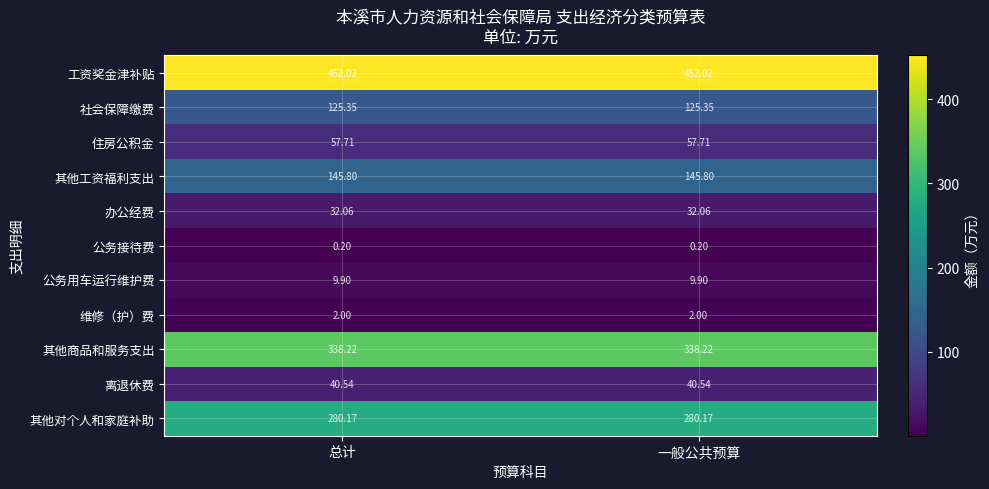

At 一般公共预算, list the series in order from largest to smallest.

工资奖金津补贴, 其他商品和服务支出, 其他对个人和家庭补助, 其他工资福利支出, 社会保障缴费, 住房公积金, 离退休费, 办公经费, 公务用车运行维护费, 维修（护）费, 公务接待费